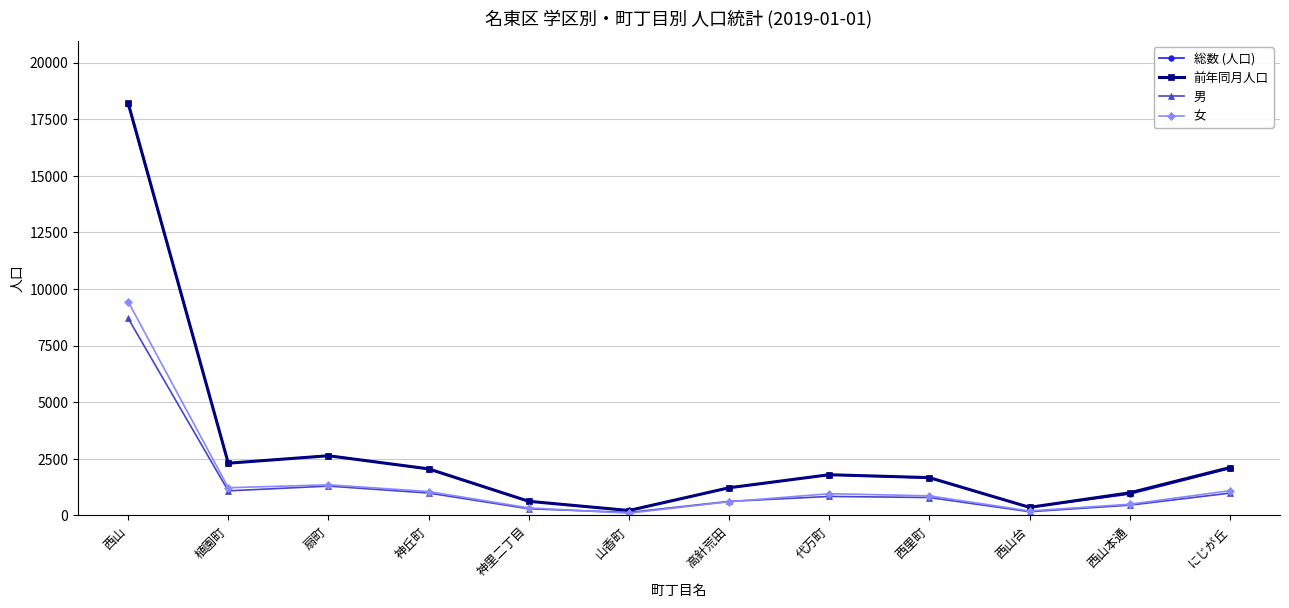

What is the minimum value for 女?

94